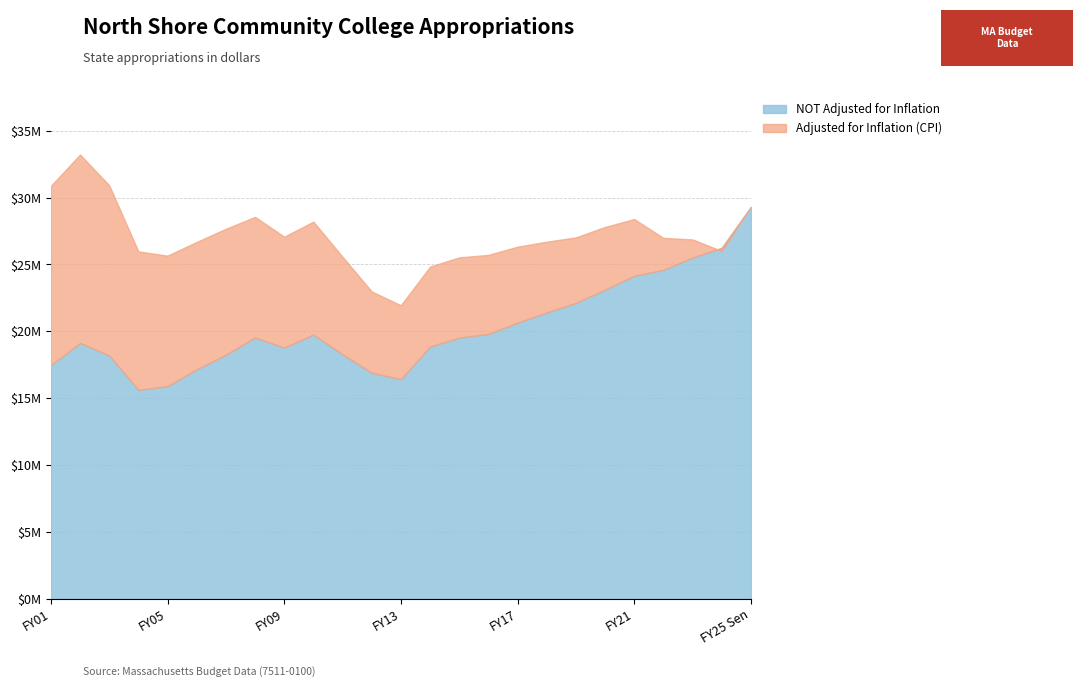

What is the lowest value of the NOT Adjusted for Inflation series?

15628268